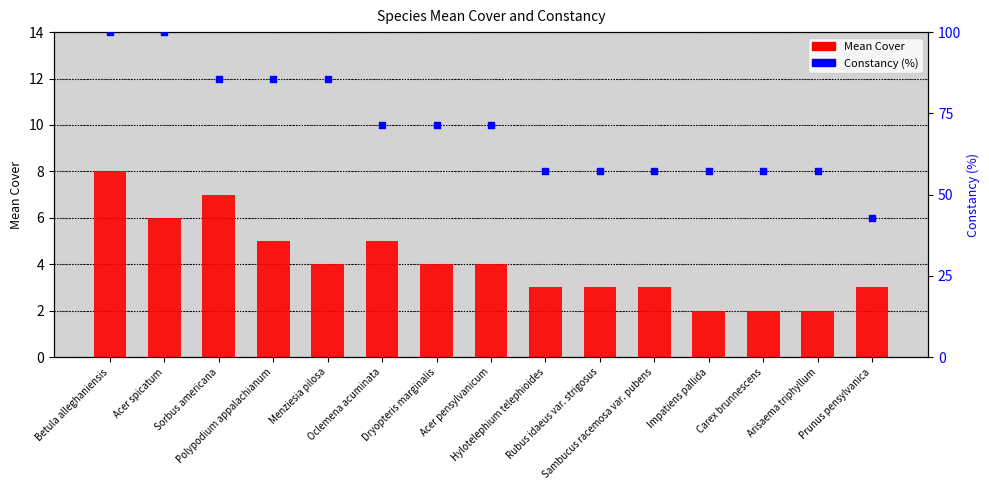

Is the value of Constancy (%) at Arisaema triphyllum greater than the value of Mean Cover at Polypodium appalachianum?

Yes